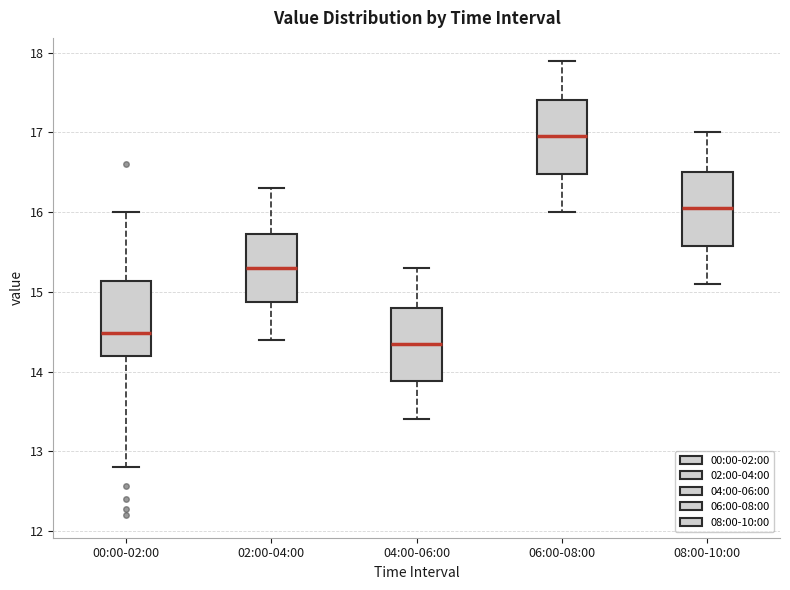

Where does the lower whisker of the box for 08:00-10:00 end on the y-axis? The values are not printed on the chart, so give them approximately, as read against the axis.

15.1